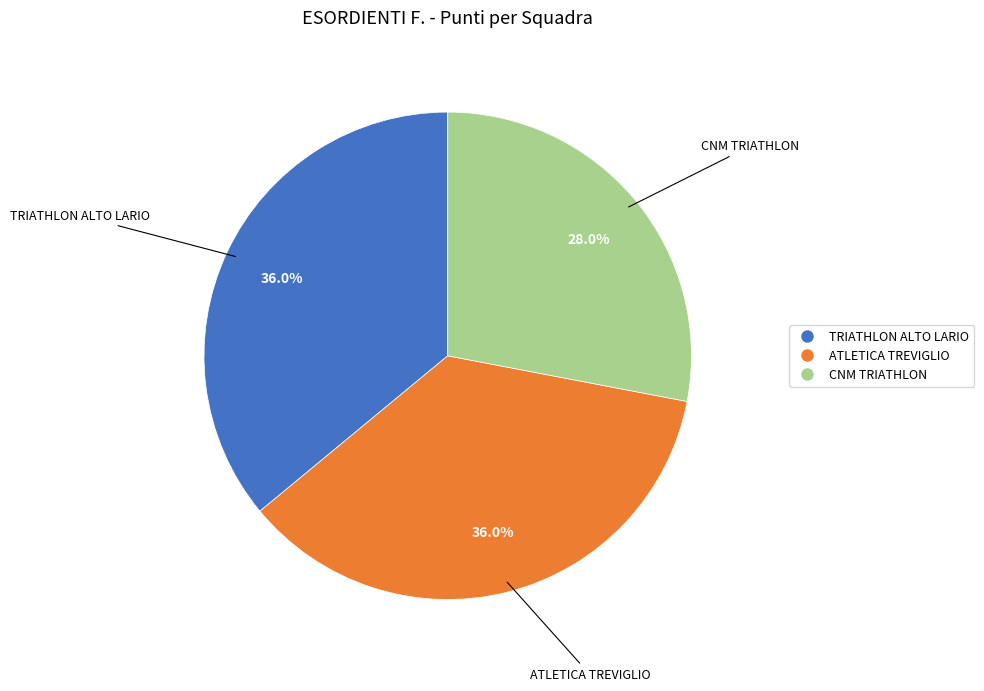

Does any single category account for the majority?

No